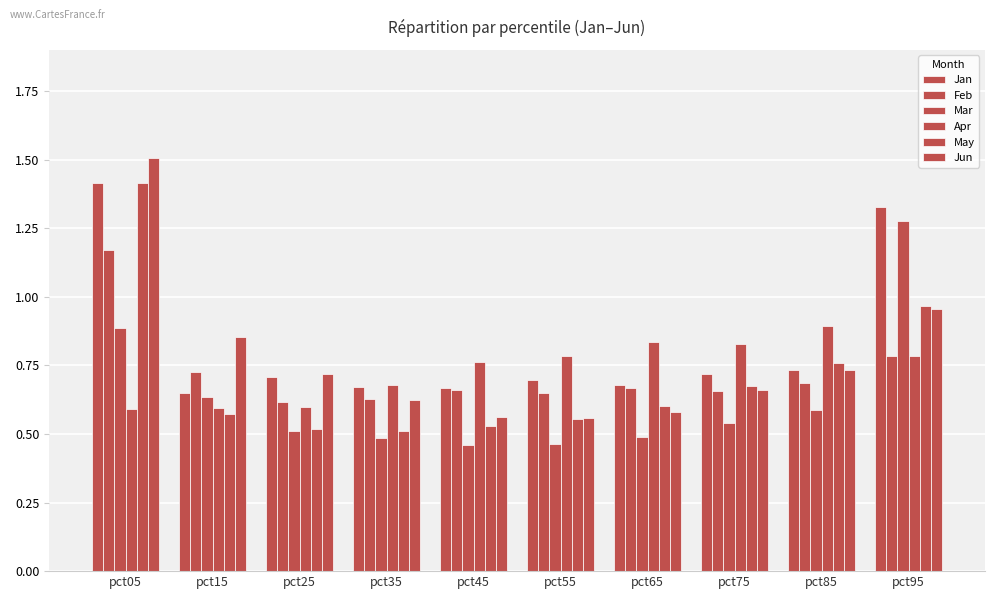

How many bars are there in total?

60